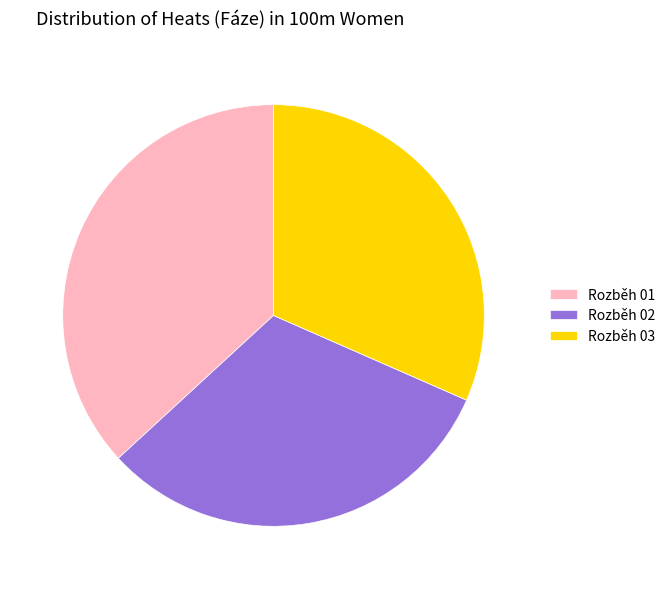

Between Rozběh 01 and Rozběh 03, which is larger?

Rozběh 01